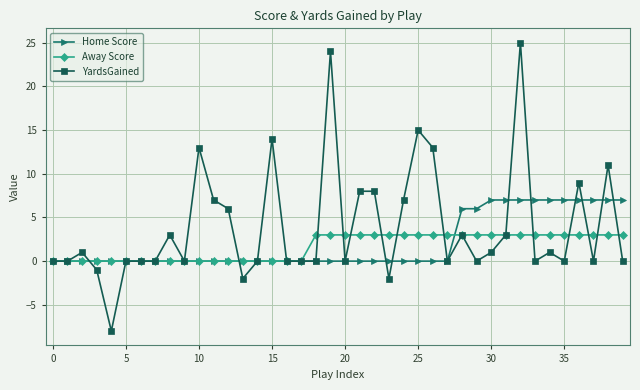

Which series has the largest total across all categories?

YardsGained